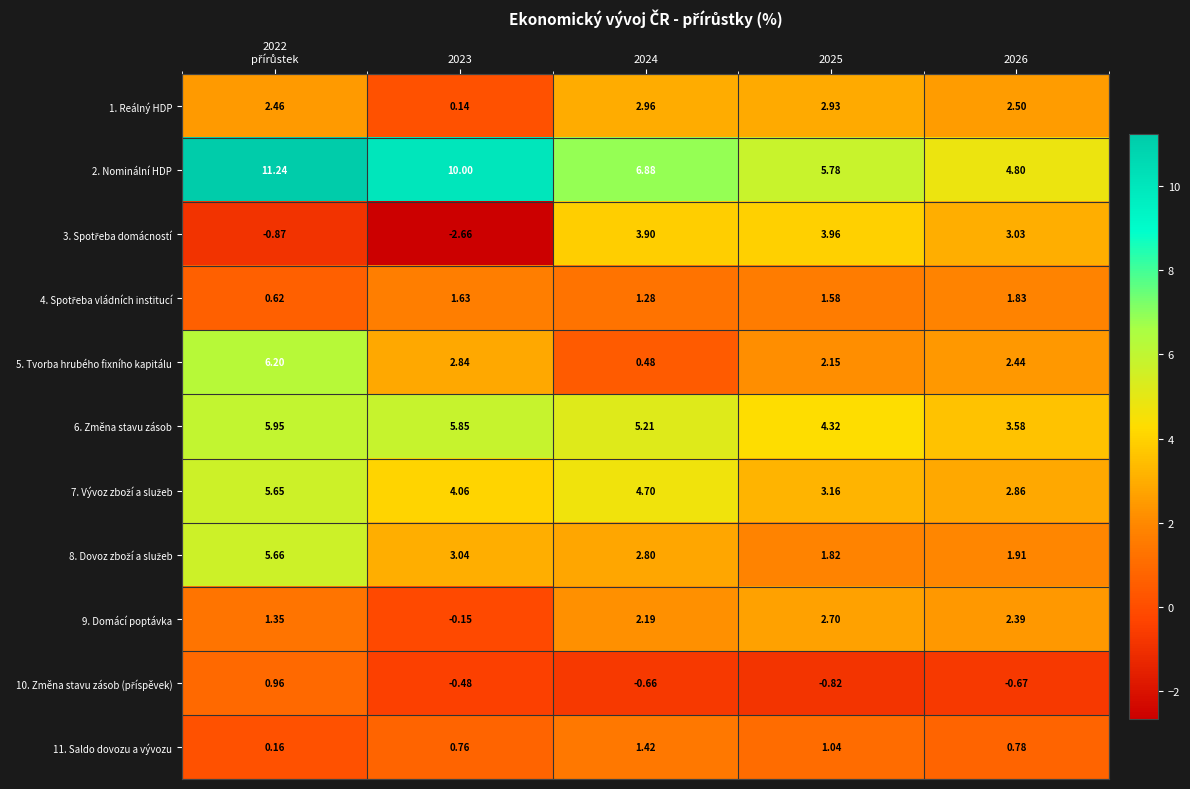

Is the value of 2. Nominální HDP at 2024 greater than the value of 6. Změna stavu zásob at 2025?

Yes